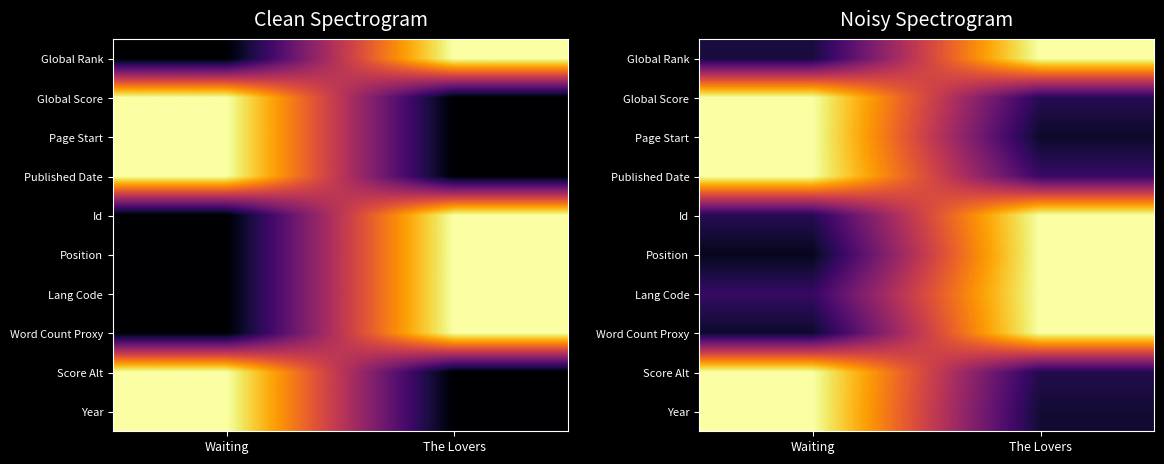

Which has a higher value, The Lovers or Waiting?

The Lovers